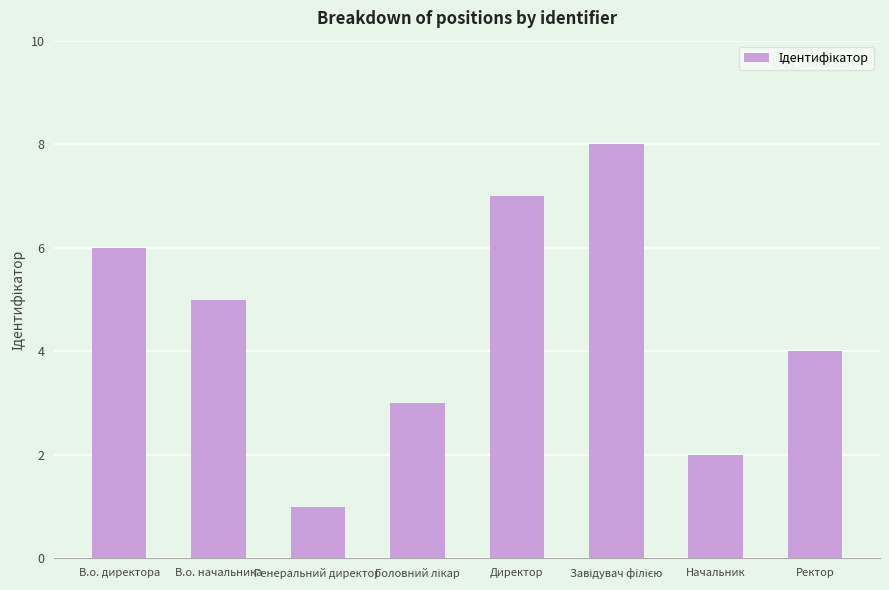

At which label does the data first exceed 5?

В.о. директора